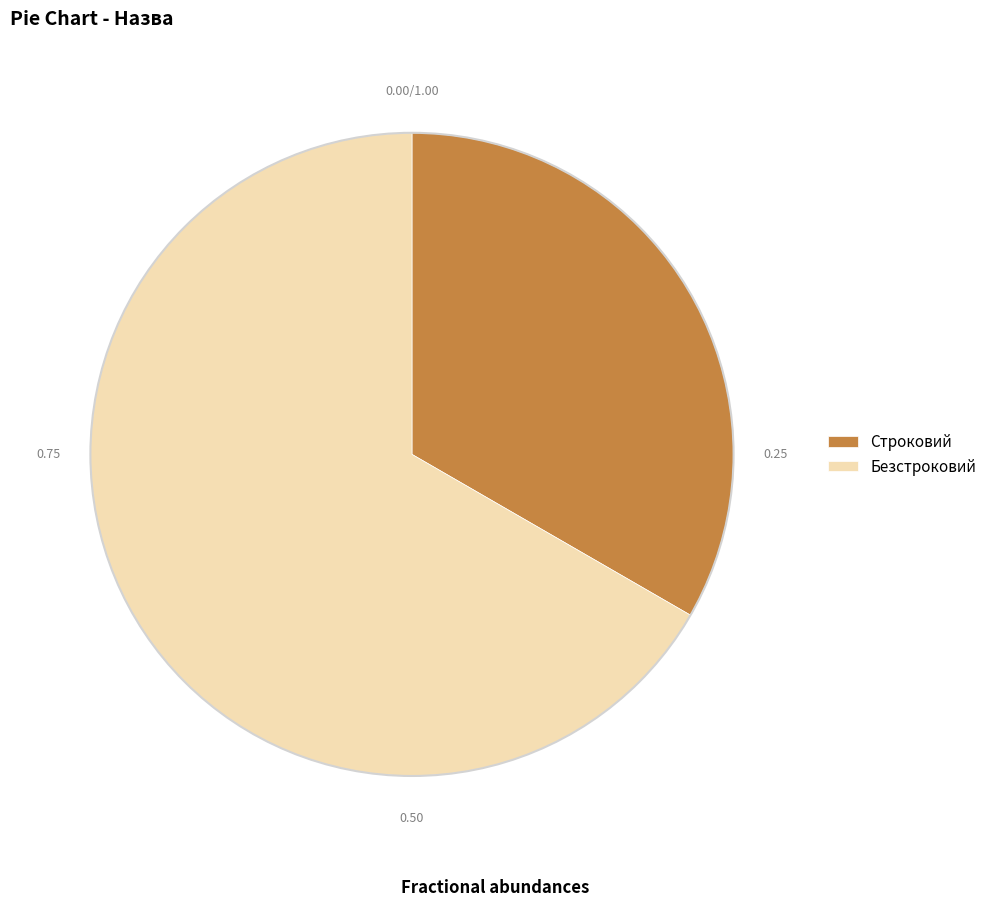

Combined, do Строковий and Безстроковий account for over 50%?

Yes